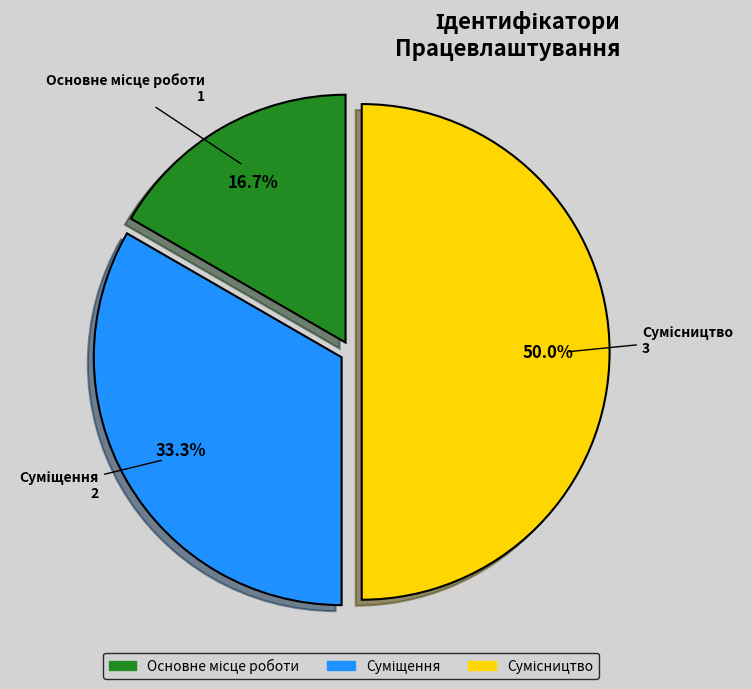

To the nearest percent, what portion does Основне місце роботи represent?

17%